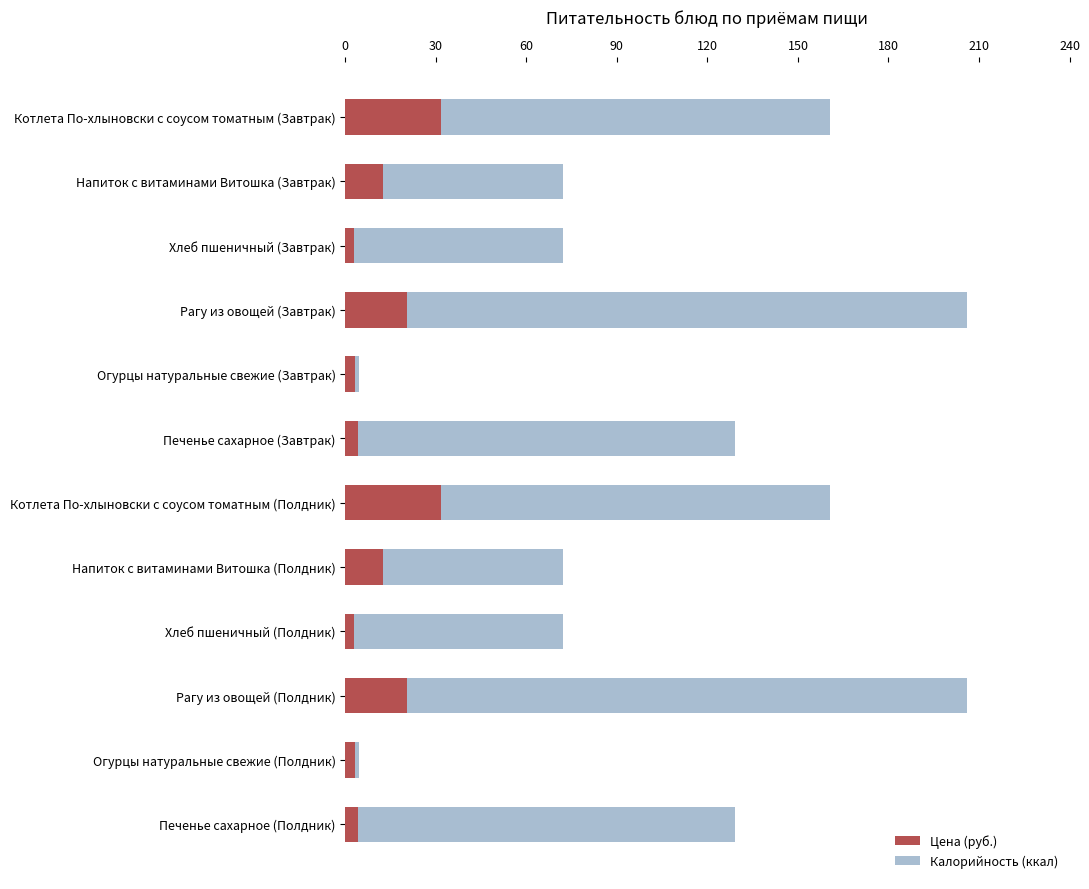

What is the value of the Калорийность (ккал) bar at the 12th from the left?

129.0